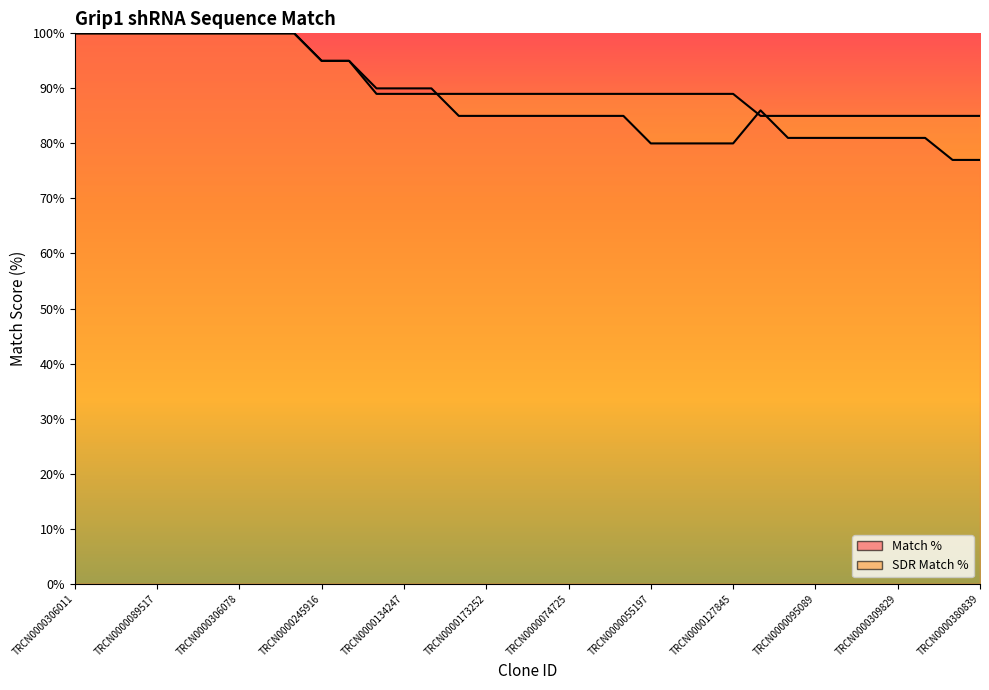

What is the sum of all SDR Match % values?

3101